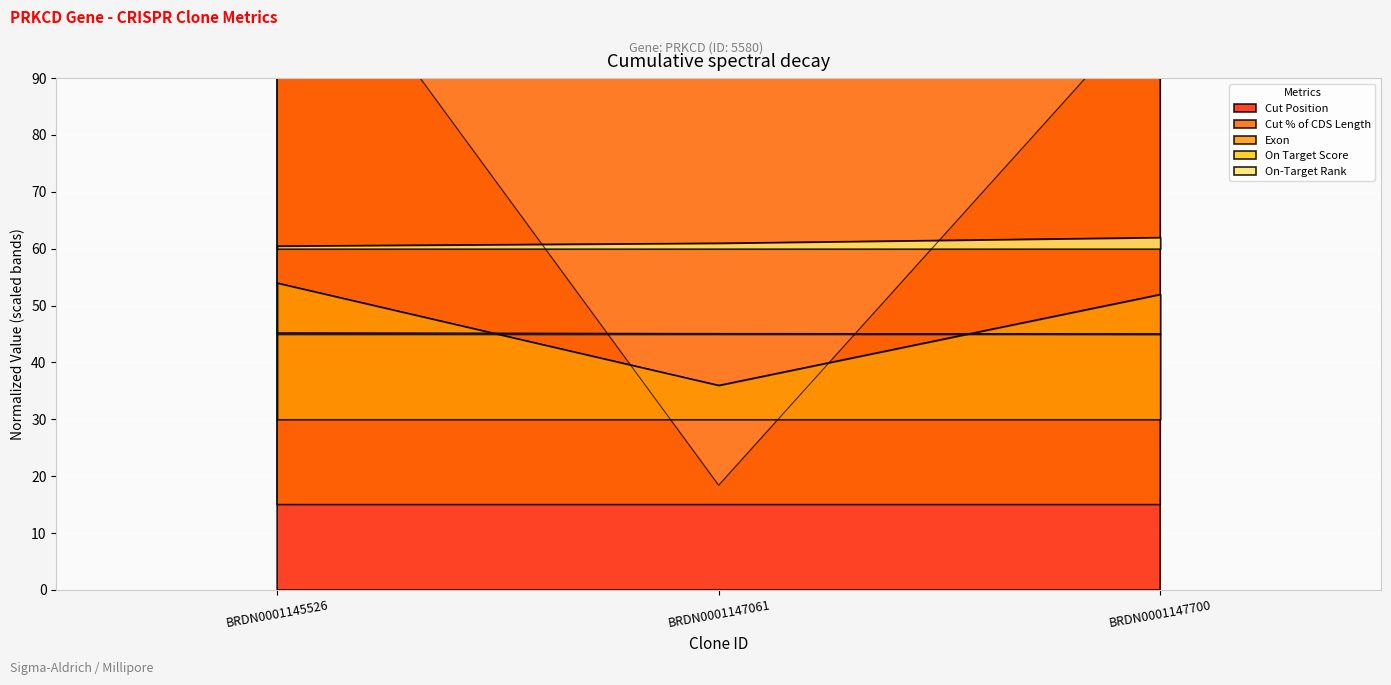

At which category is the sum across all series the highest?

BRDN0001145526